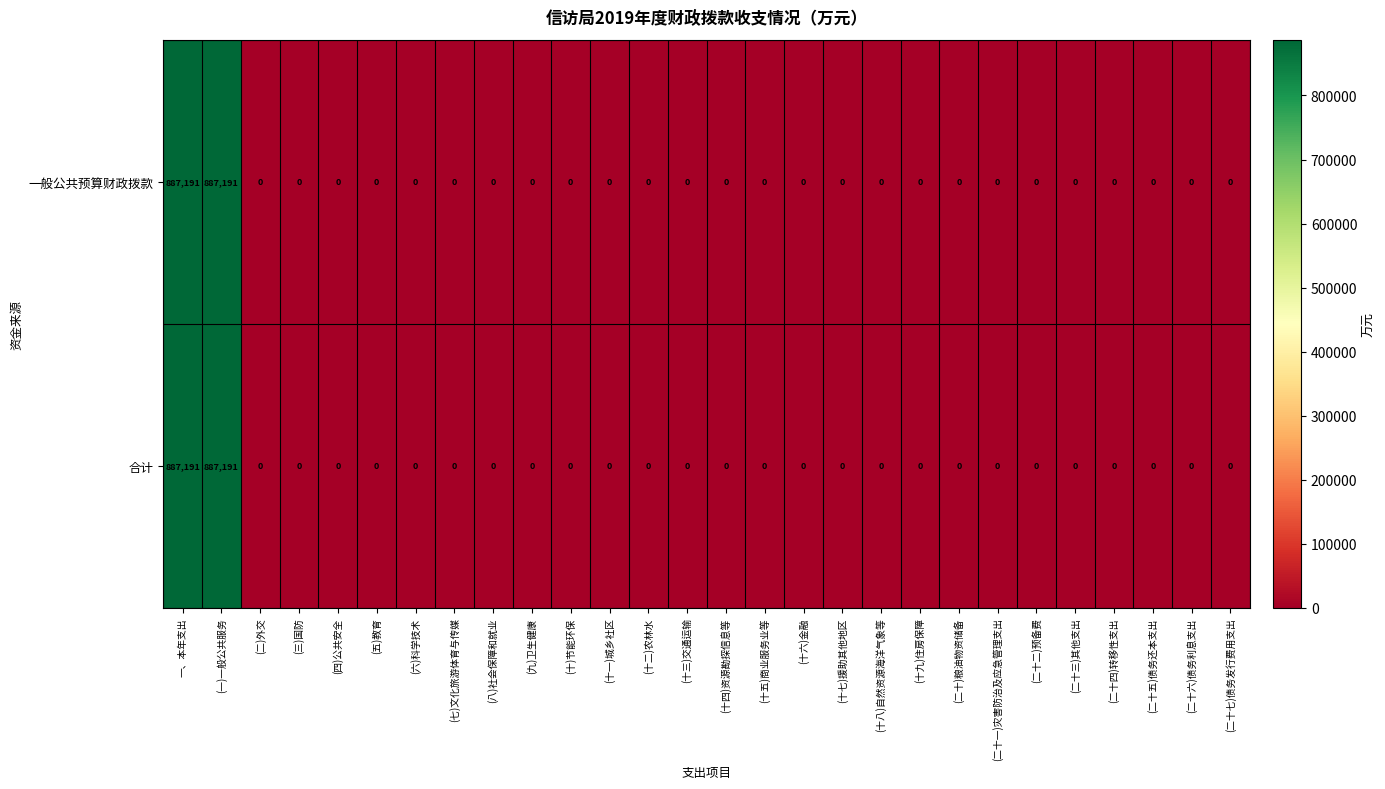

True or false: 一般公共预算财政拨款 has a value of 0 at (二十二)预备费.

True